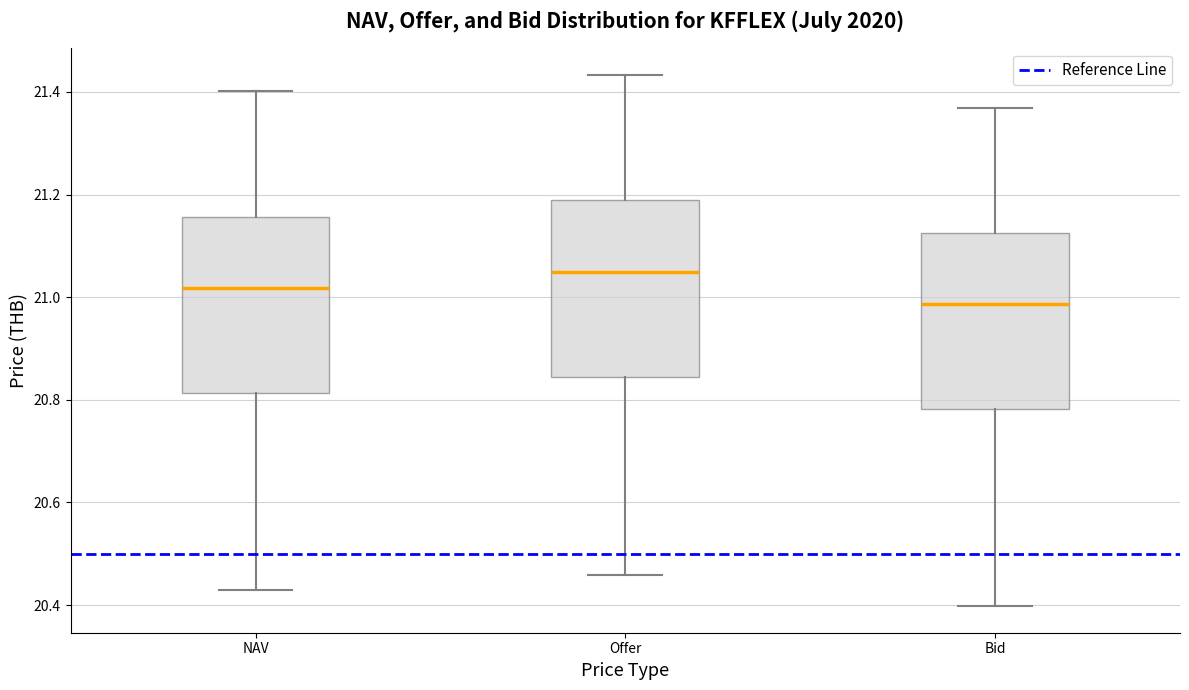

Where does the lower whisker of the box for Bid end on the y-axis? The values are not printed on the chart, so give them approximately, as read against the axis.

20.40